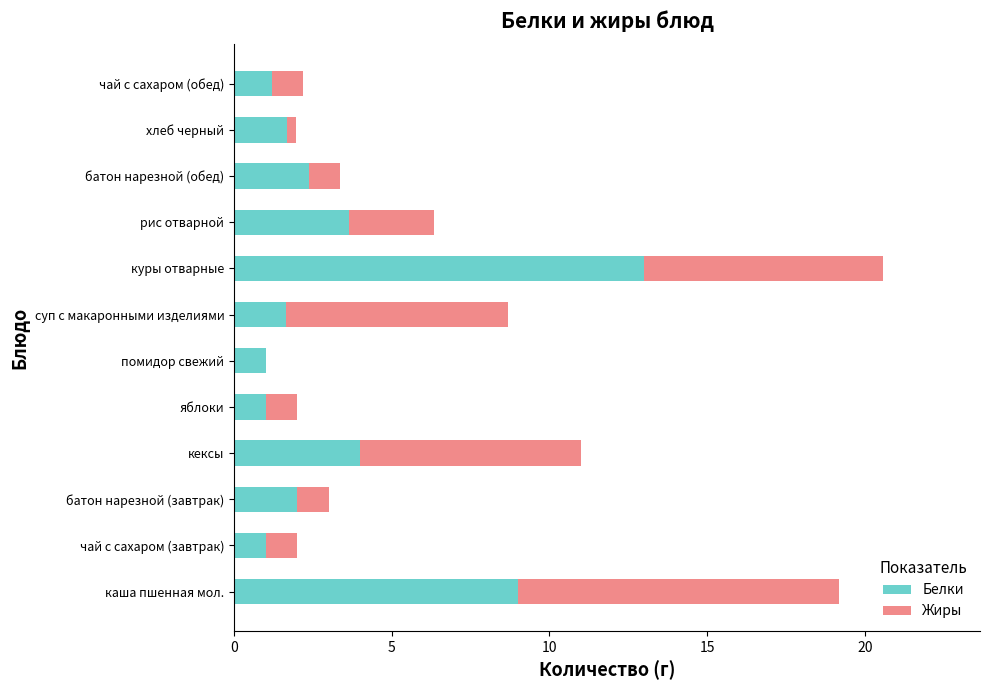

Read the Белки value at батон нарезной (обед).

2.4